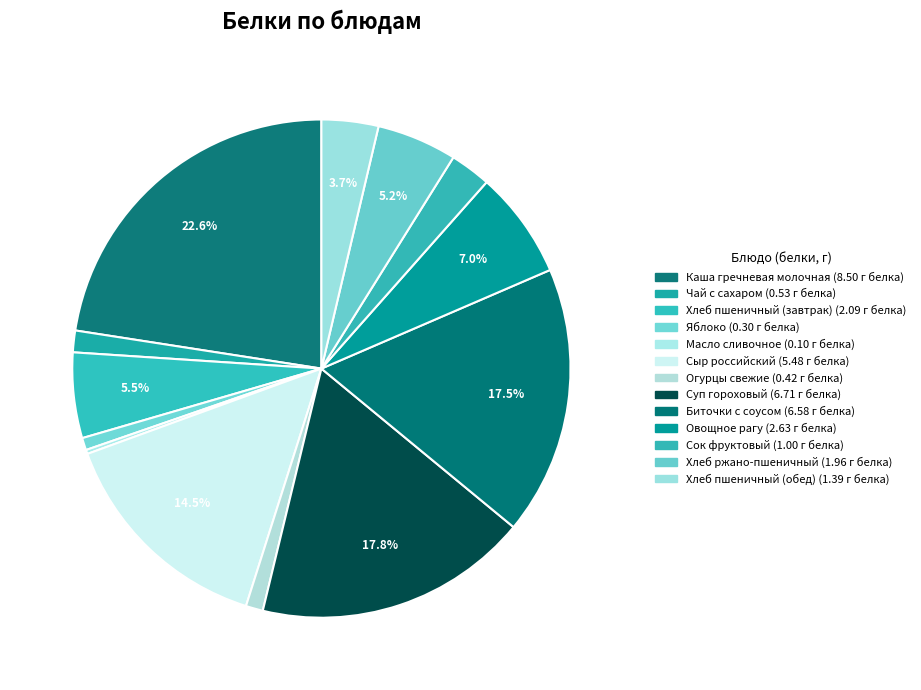

To the nearest percent, what is the difference between the largest and smallest slice percentages?

22%